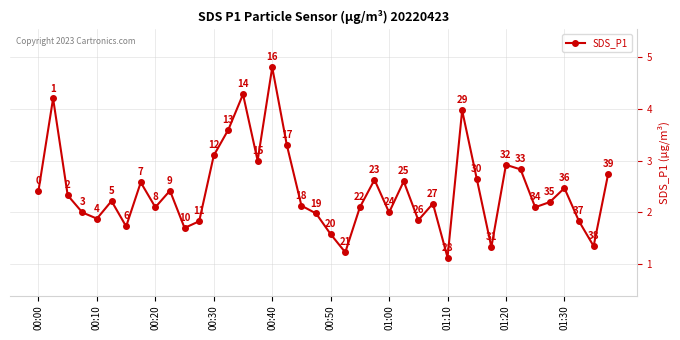

How many points are higher than both their immediate neighbors (excluding endpoints)?

12